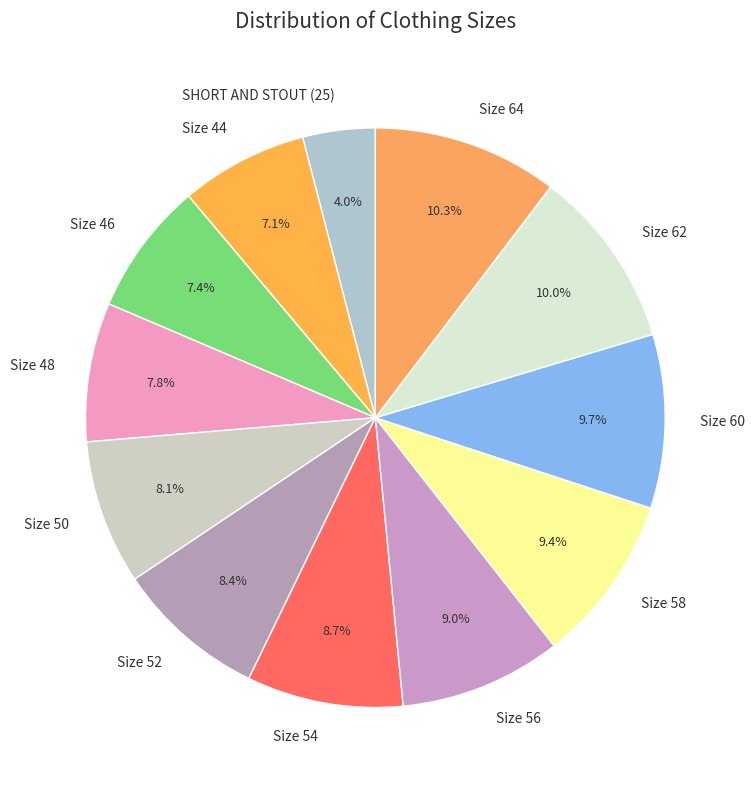

Combined, what portion of the pie is SHORT AND STOUT (25) and Size 44?

11.1%